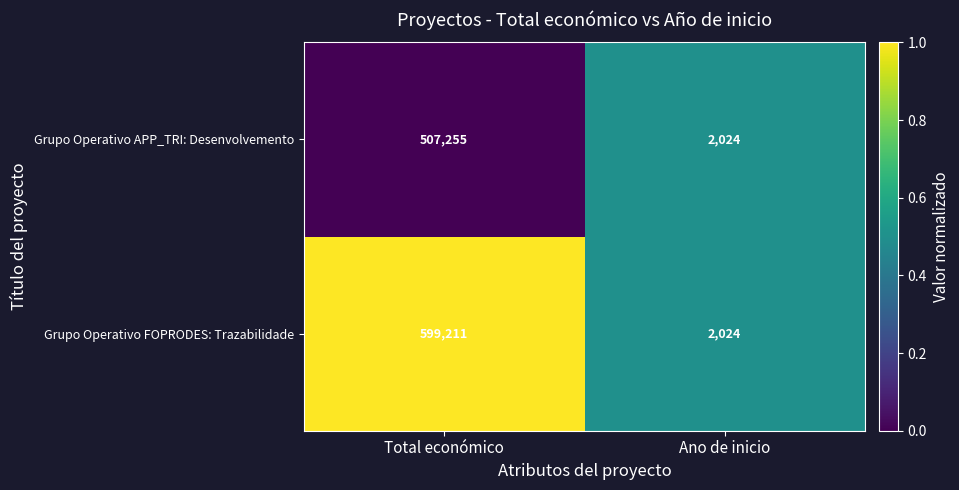

What is the difference between the maximum and minimum values in the Grupo Operativo APP_TRI: Desenvolvemento series?

505231